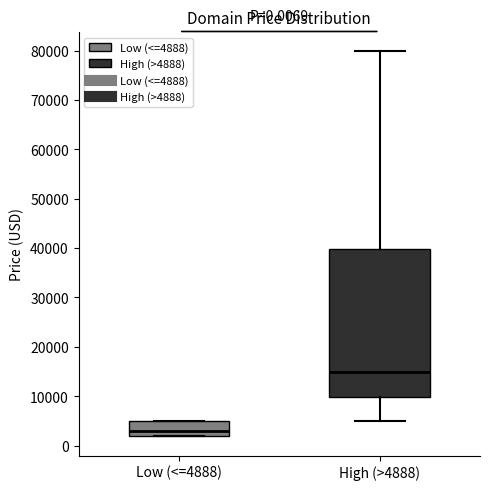

Comparing the boxes themselves (not the whiskers), which one is the tallest?

High (>4888)